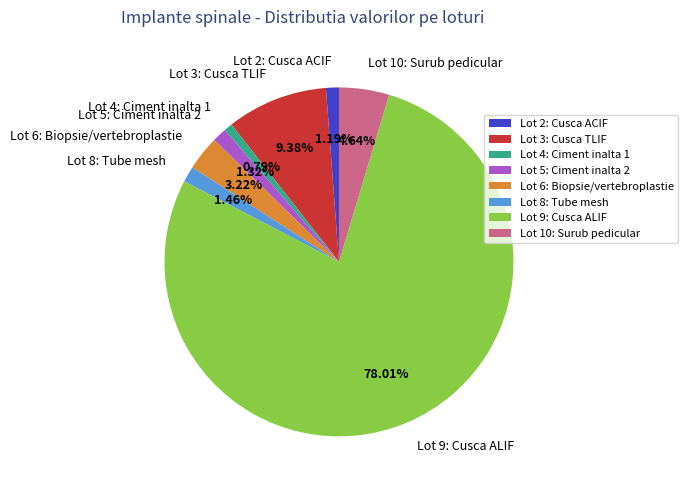

Which category accounts for the majority?

Lot 9: Cusca ALIF